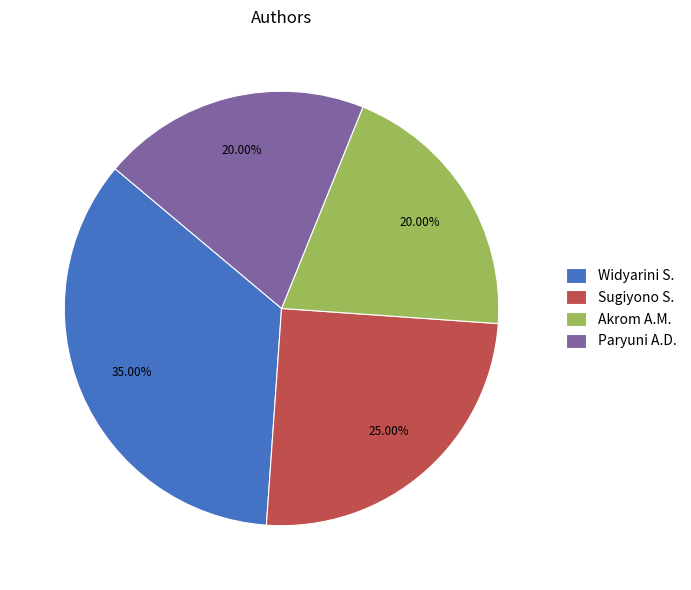

Which slice is the largest?

Widyarini S.